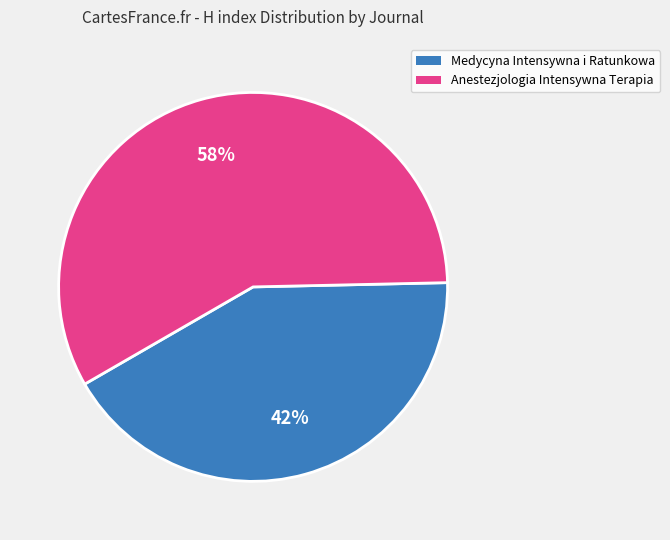

To the nearest percent, what is the combined percentage of Anestezjologia Intensywna Terapia and Medycyna Intensywna i Ratunkowa?

100%